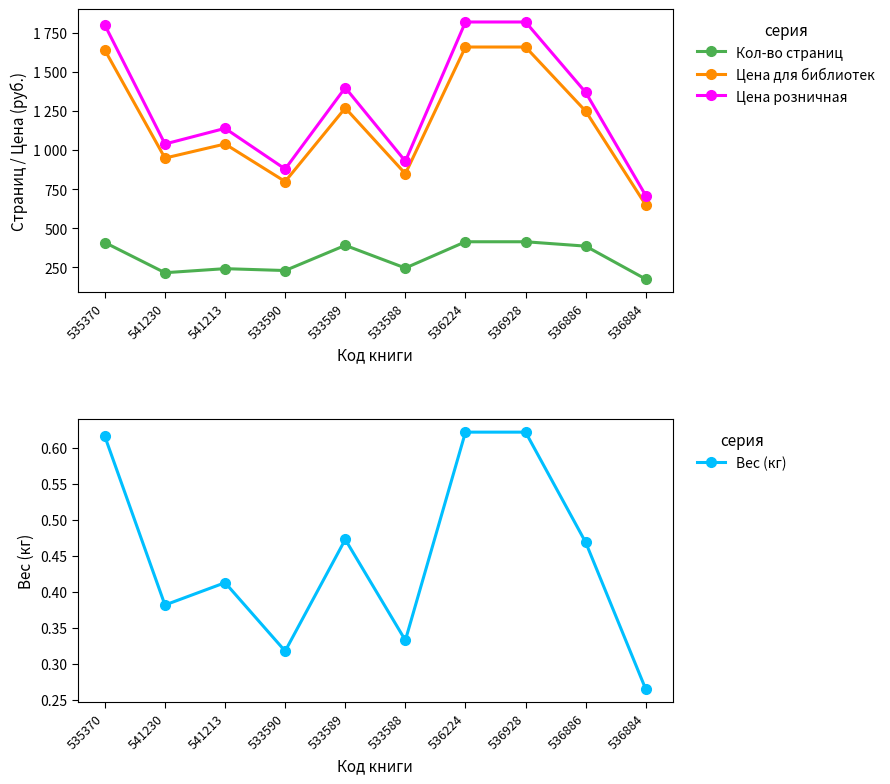

Does the chart have visible grid lines?

No